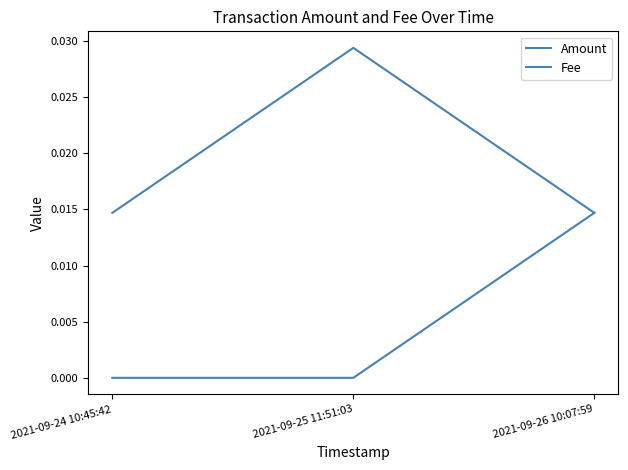

Which series has the largest total across all categories?

Fee